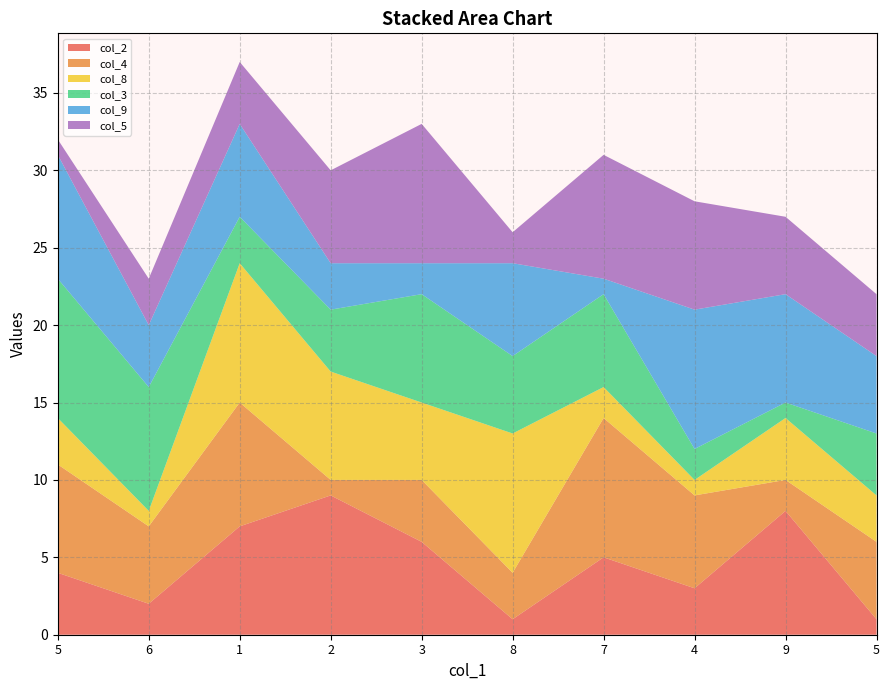

Reading left to right, what are all the values shown in this chart?

col_2: 5=4	6=2	1=7	2=9	3=6	8=1	7=5	4=3	9=8	5=1
col_4: 5=7	6=5	1=8	2=1	3=4	8=3	7=9	4=6	9=2	5=5
col_8: 5=3	6=1	1=9	2=7	3=5	8=9	7=2	4=1	9=4	5=3
col_3: 5=9	6=8	1=3	2=4	3=7	8=5	7=6	4=2	9=1	5=4
col_9: 5=8	6=4	1=6	2=3	3=2	8=6	7=1	4=9	9=7	5=5
col_5: 5=1	6=3	1=4	2=6	3=9	8=2	7=8	4=7	9=5	5=4